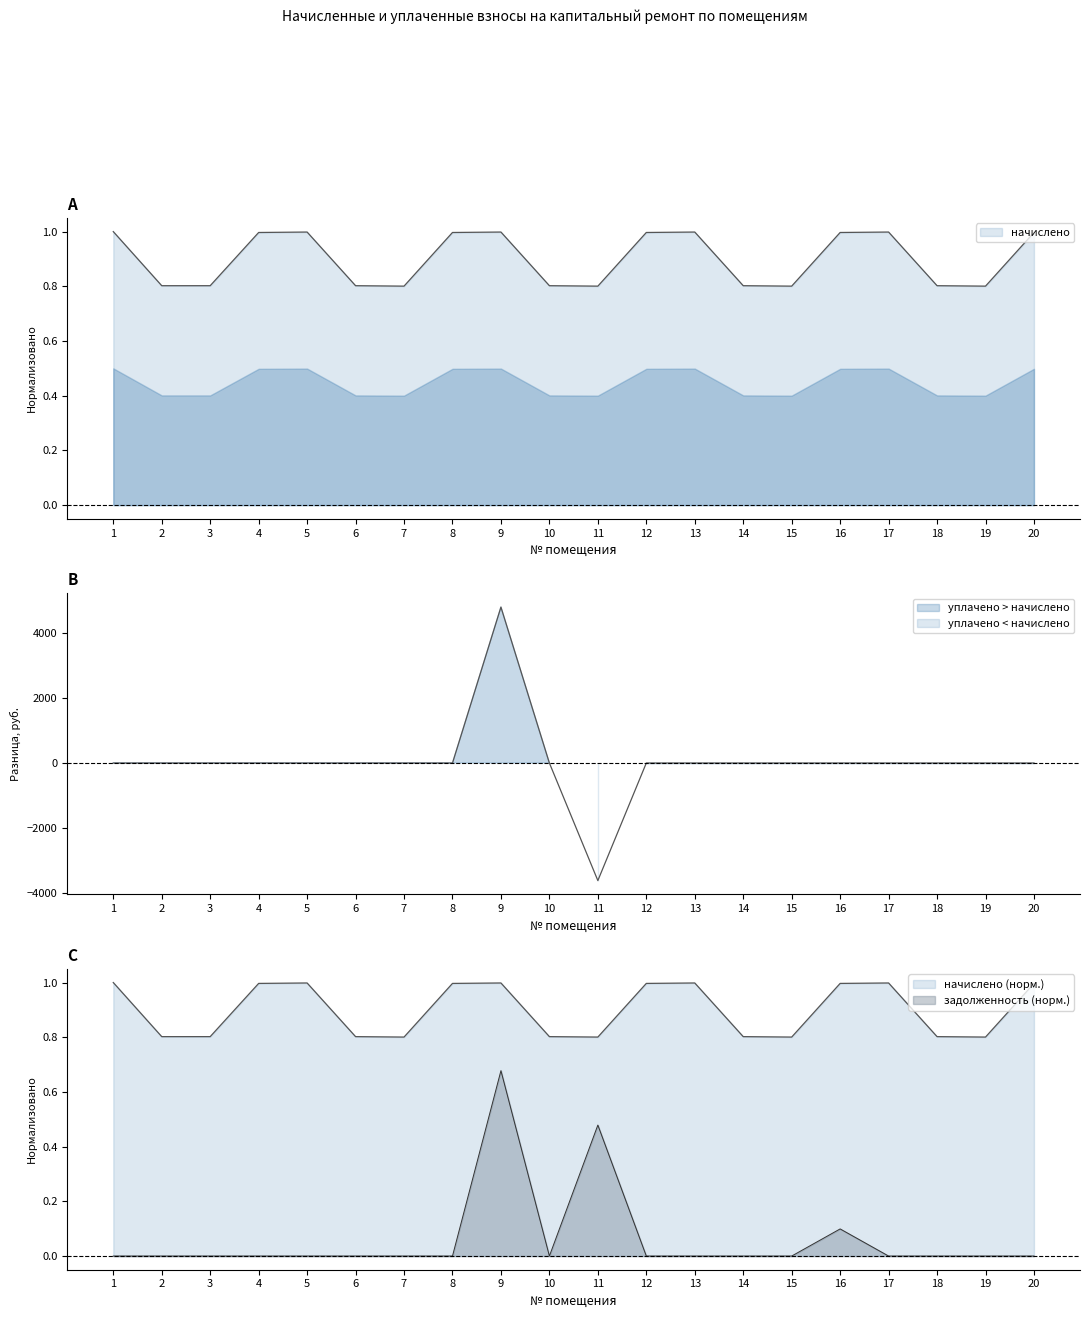

True or false: задолженность has a value of -0.4 at 5.

False